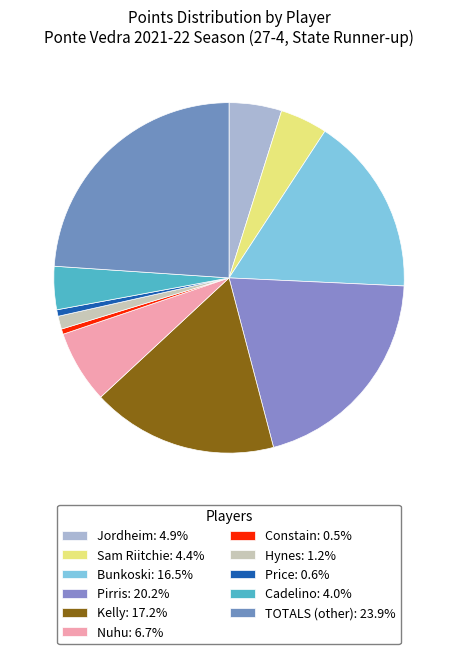

Does Sam Riitchie represent more than half of the total?

No